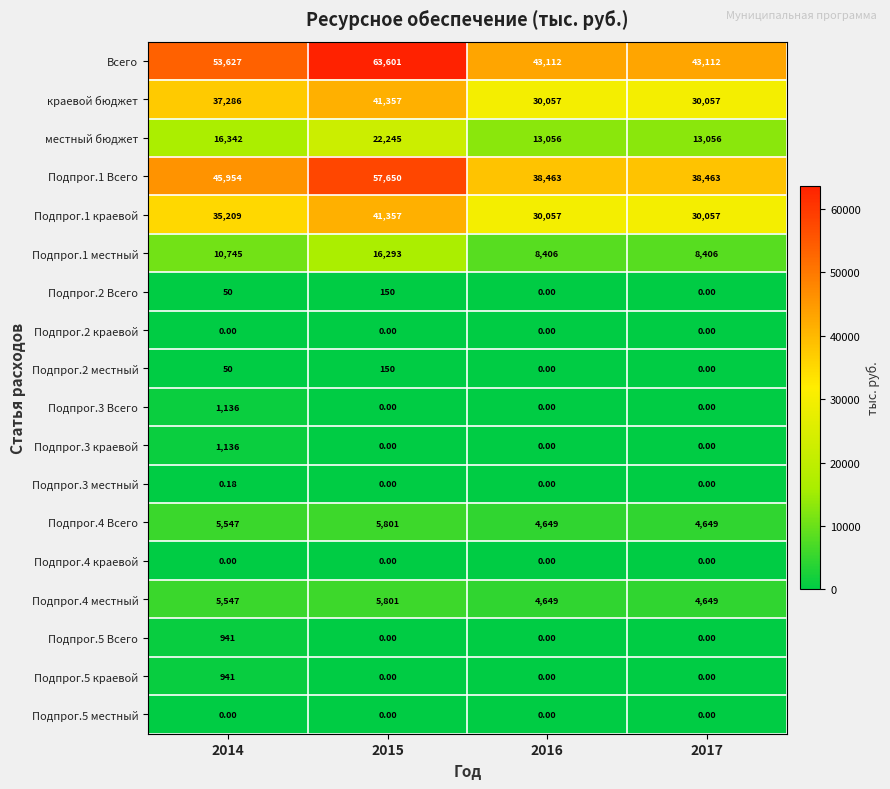

Between 2014 and 2017, which series saw the biggest shift?

Всего